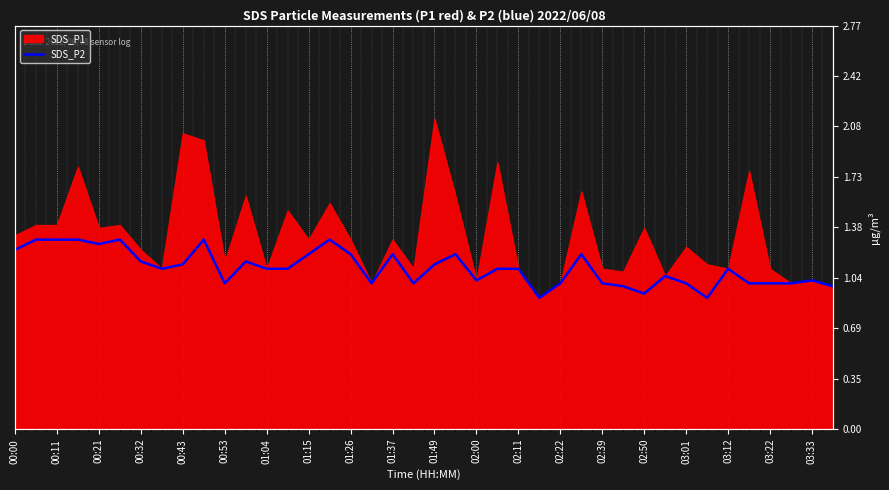

How many values exceed 1?

26